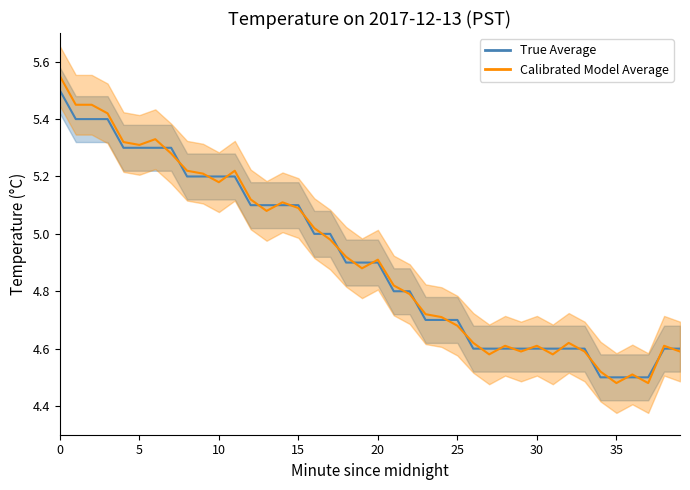

The Calibrated Model Average series shows 4.7 at 24. True or false?

True